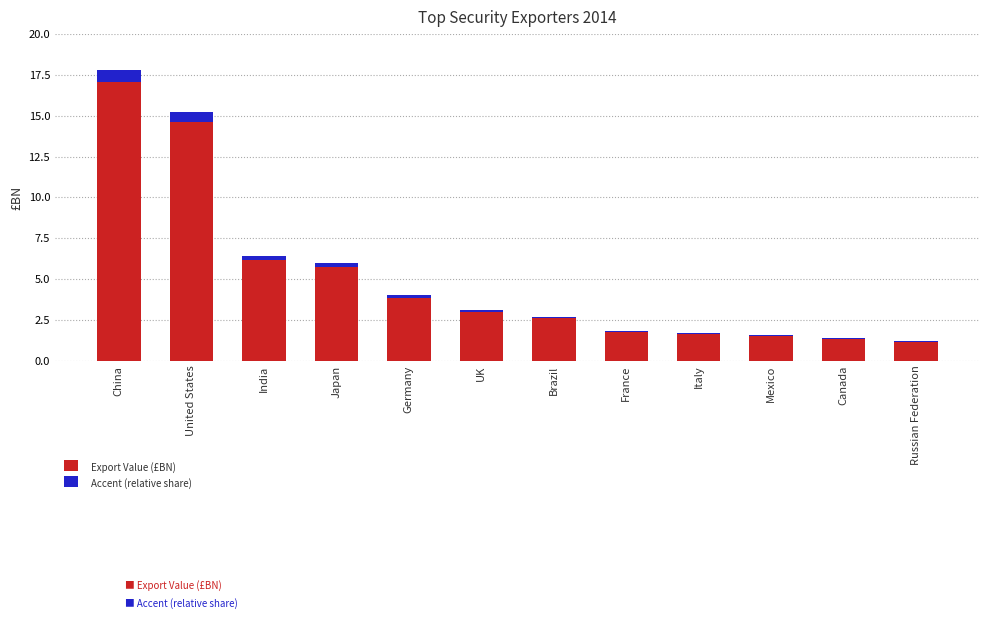

What is the spread (max minus min) of values at Russian Federation?

1.2